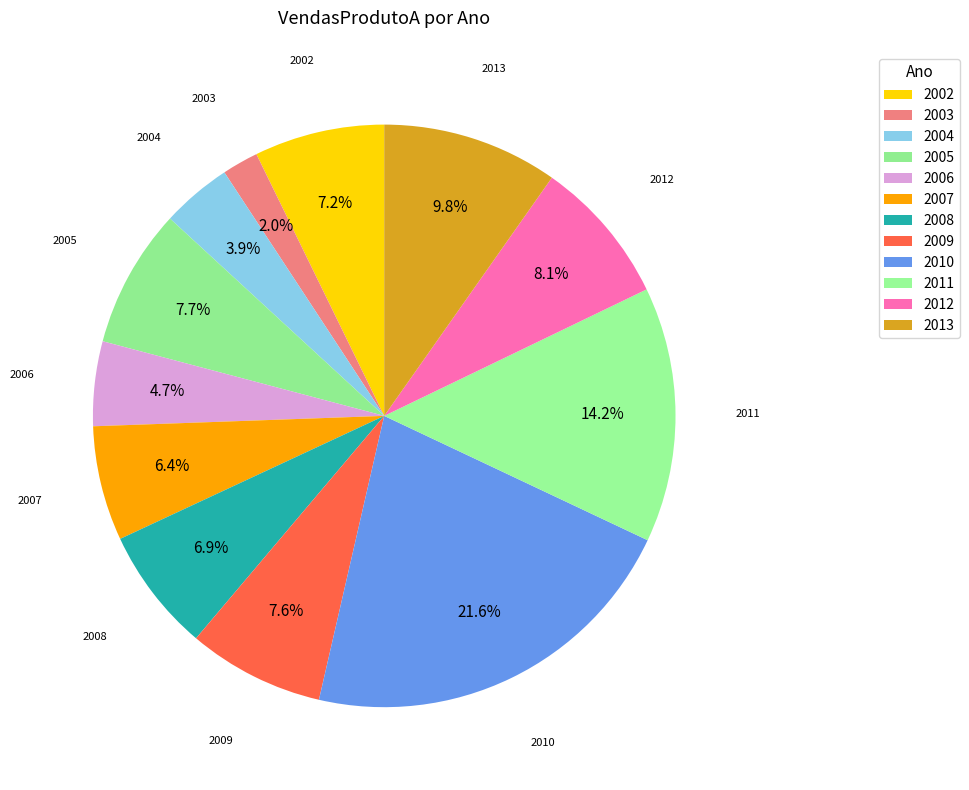

Count the number of slices in the pie.

12